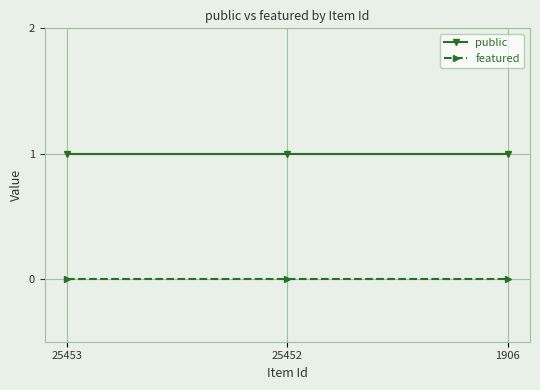

At 25453, list the series in order from smallest to largest.

featured, public